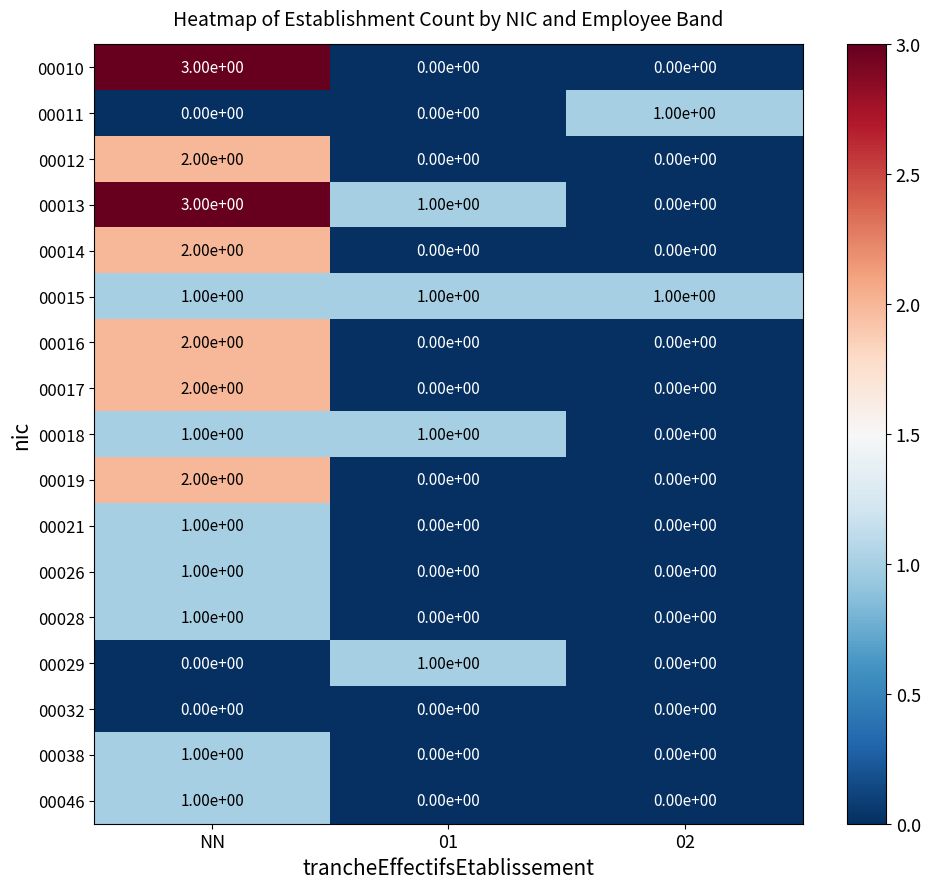

What is the spread (max minus min) of values at 02?

1